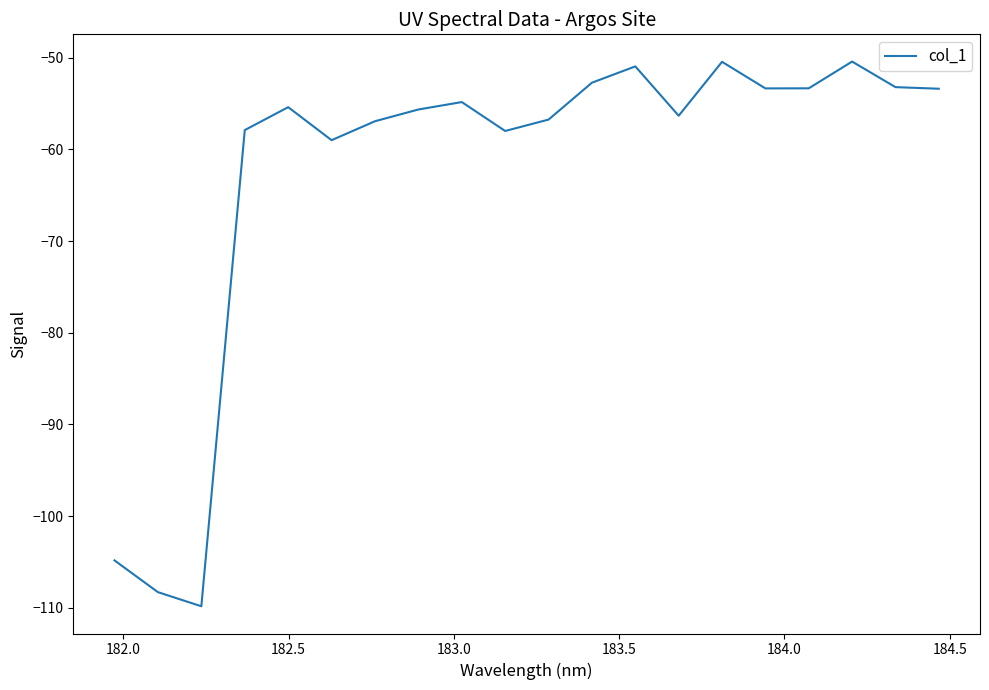

What is the smallest value displayed?

-109.8